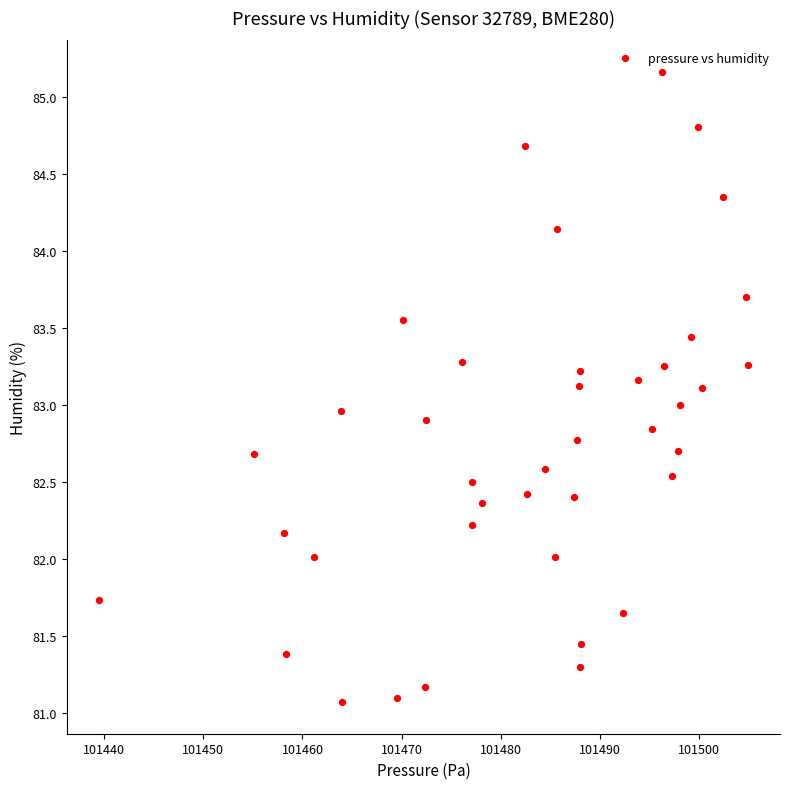

What is the range of X values (max minus min)?

65.4